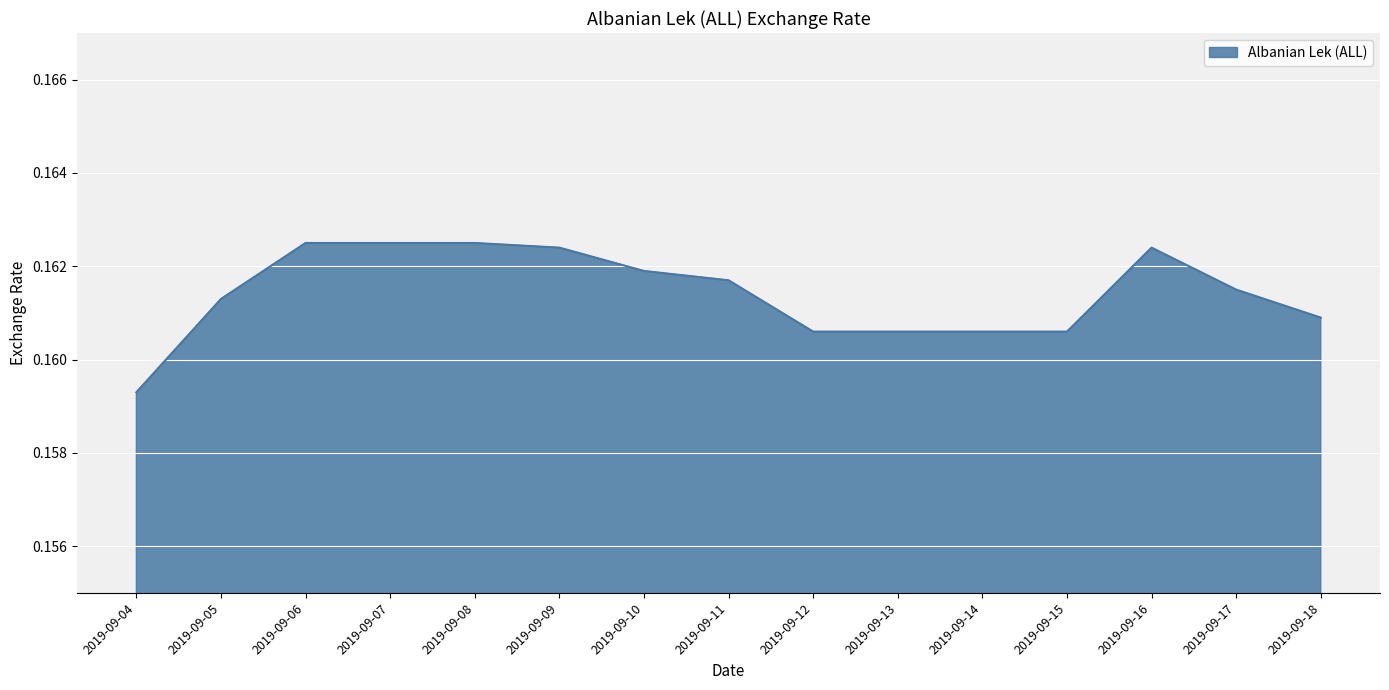

At which category does the chart reach its minimum across all series?

2019-09-04